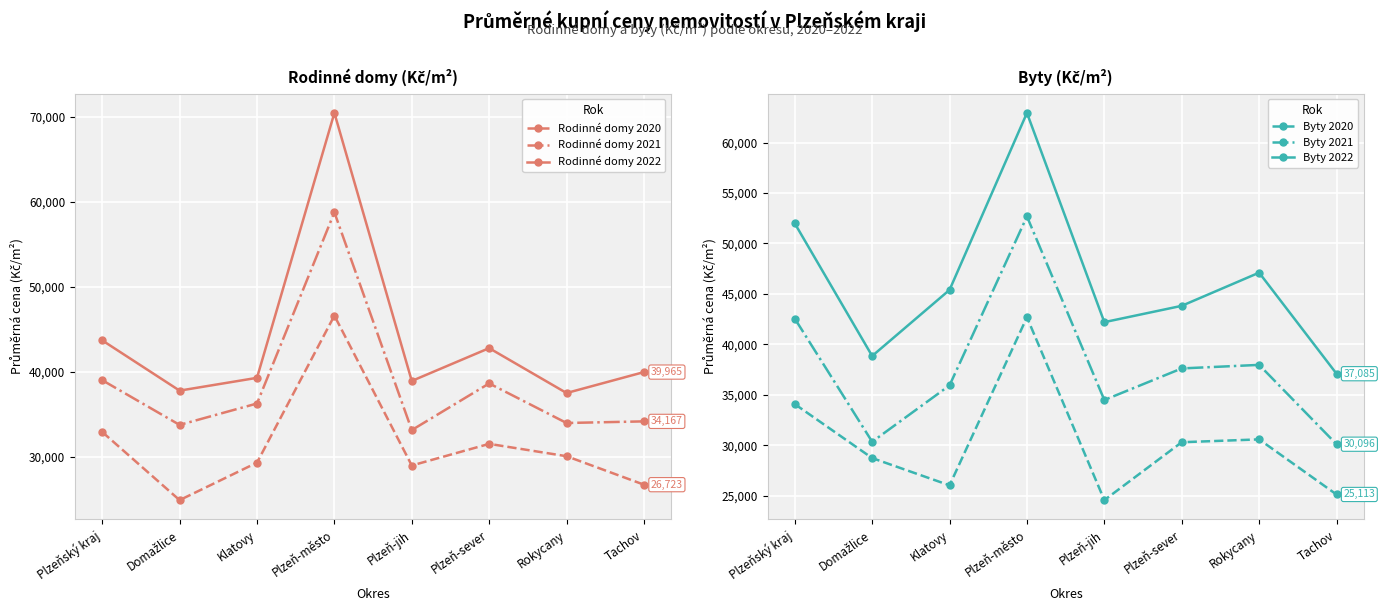

At Domažlice, list the series in order from smallest to largest.

Rodinné domy 2020, Byty 2020, Byty 2021, Rodinné domy 2021, Rodinné domy 2022, Byty 2022